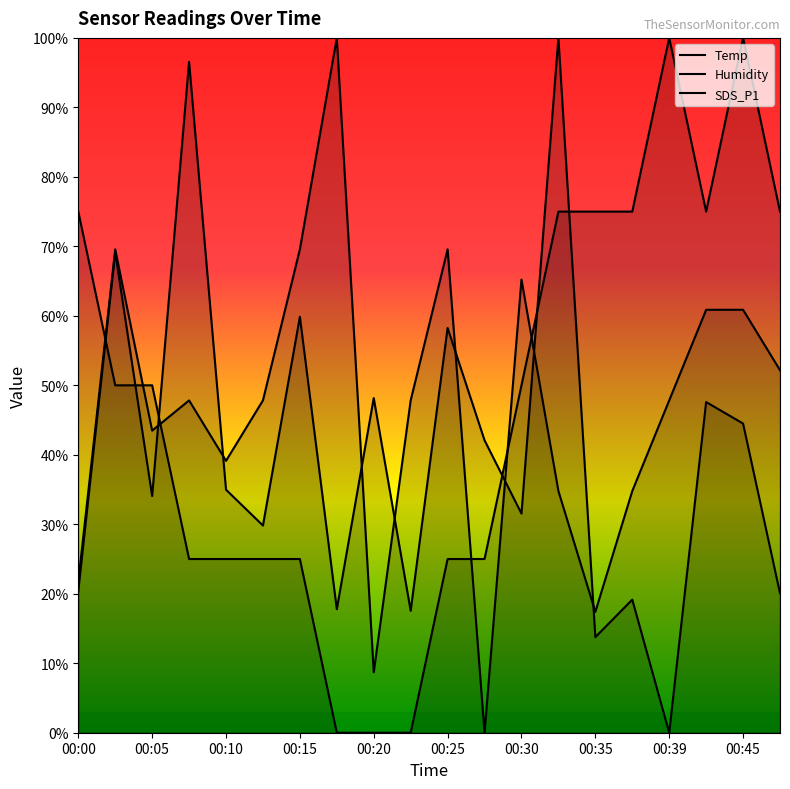

Is this an area chart (filled region under the line)?

No